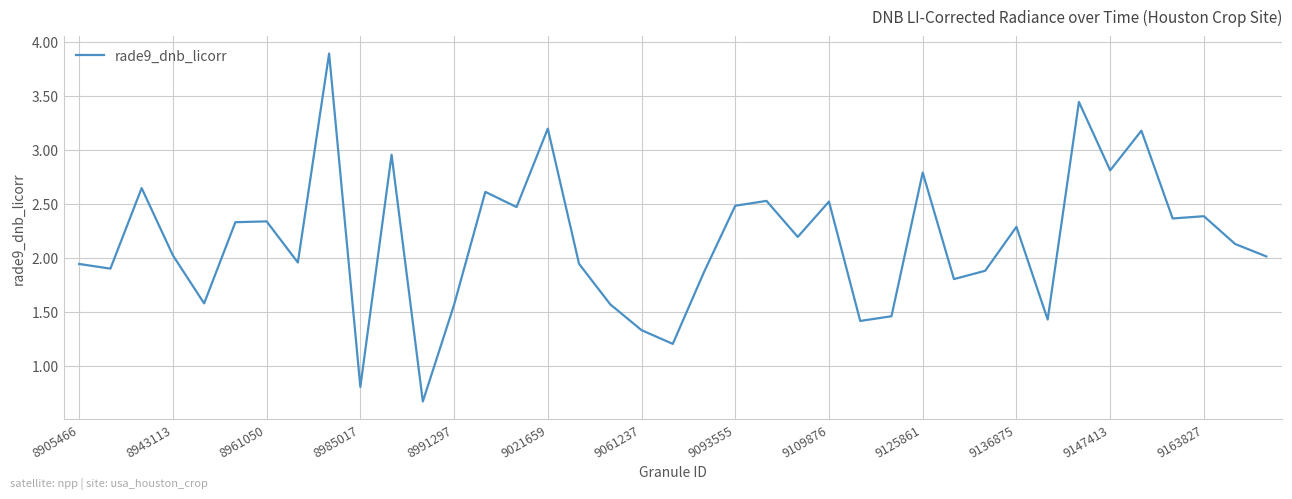

What is the greatest value displayed?

3.9